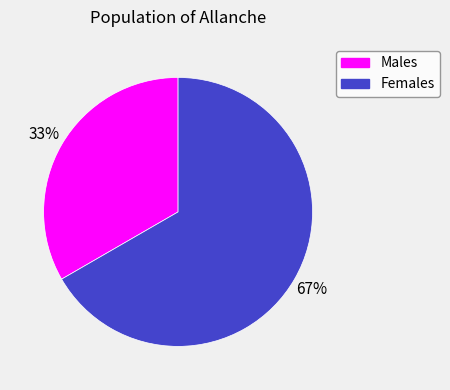

Which category has the biggest portion of the pie?

Females